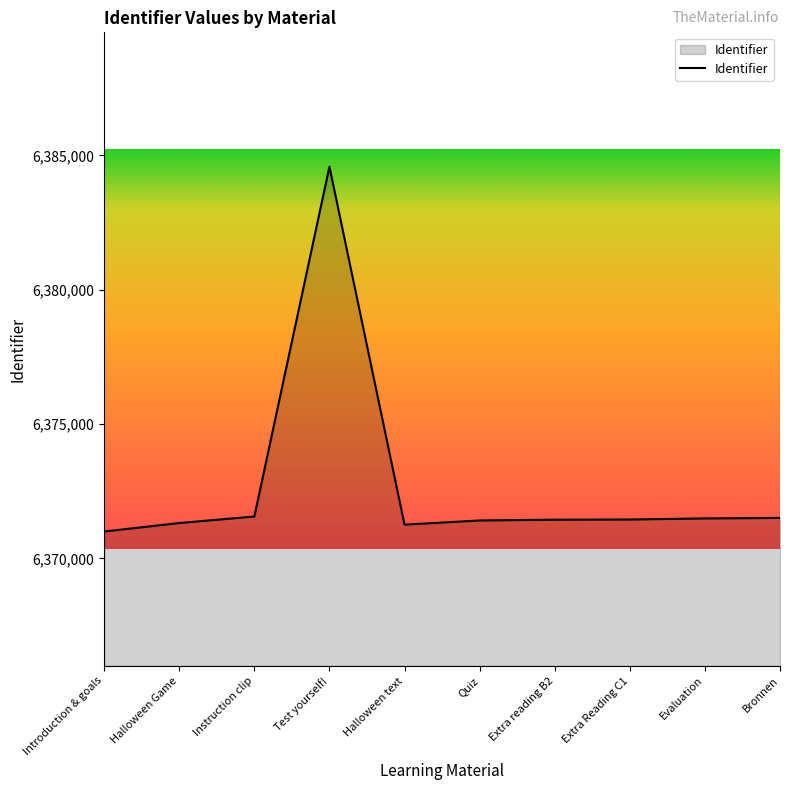

What is the difference between the values at Evaluation and Halloween text?

231